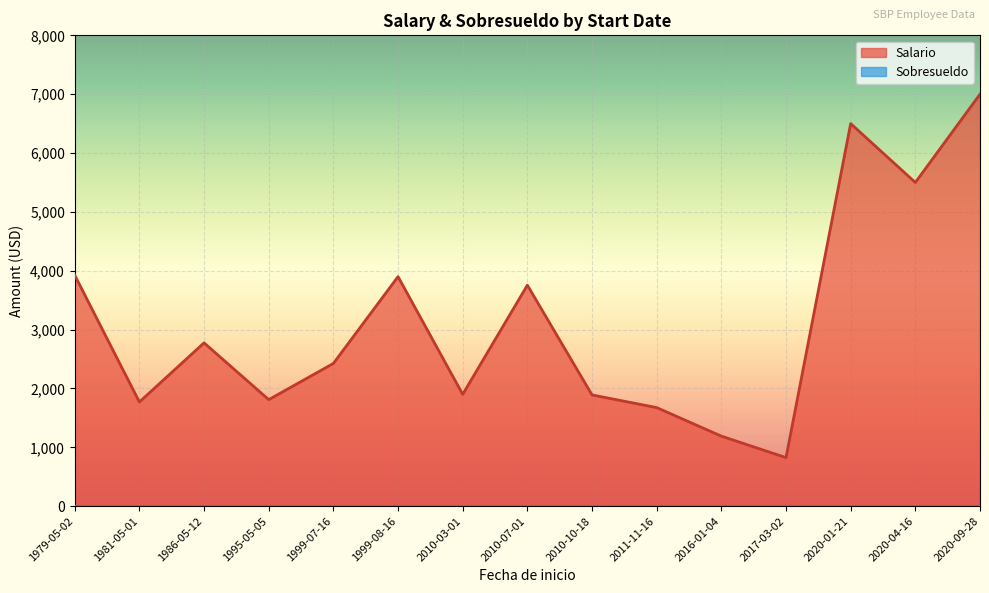

How many series are shown in this chart?

2